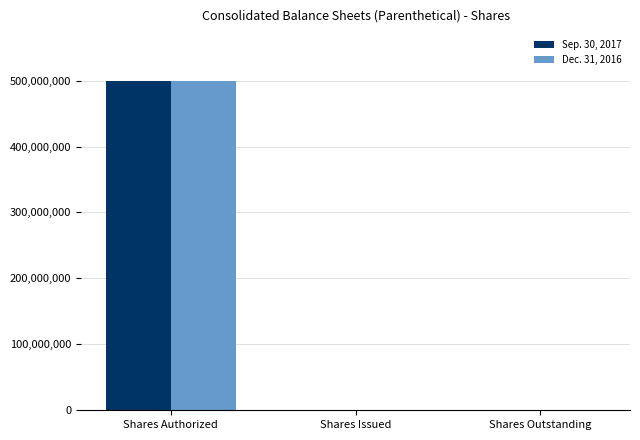

At which category is the sum across all series the highest?

Shares Authorized